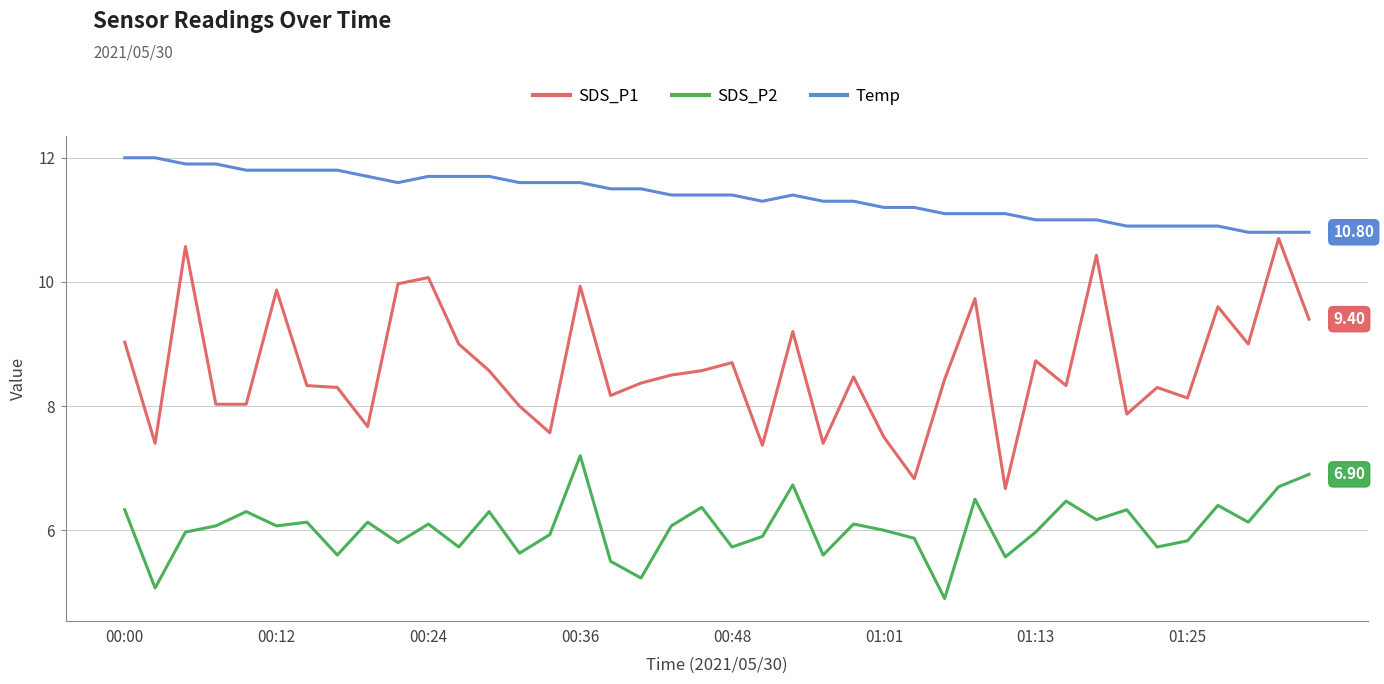

List the series in order of their overall mean, lowest first.

SDS_P2, SDS_P1, Temp